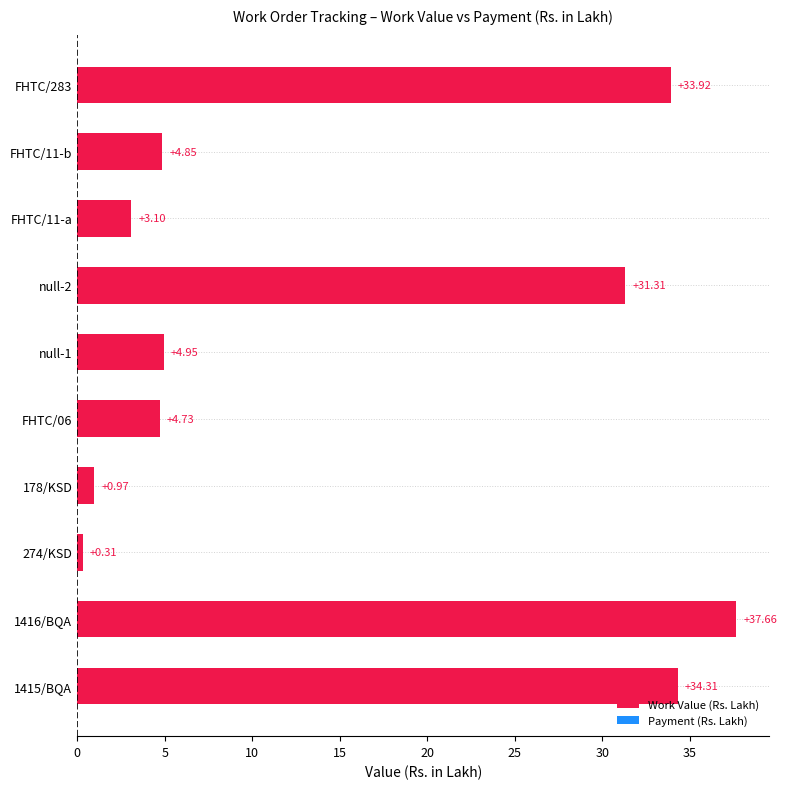

Rank the categories by value from lowest to highest.

274/KSD, 178/KSD, FHTC/11-a, FHTC/06, FHTC/11-b, null-1, null-2, FHTC/283, 1415/BQA, 1416/BQA